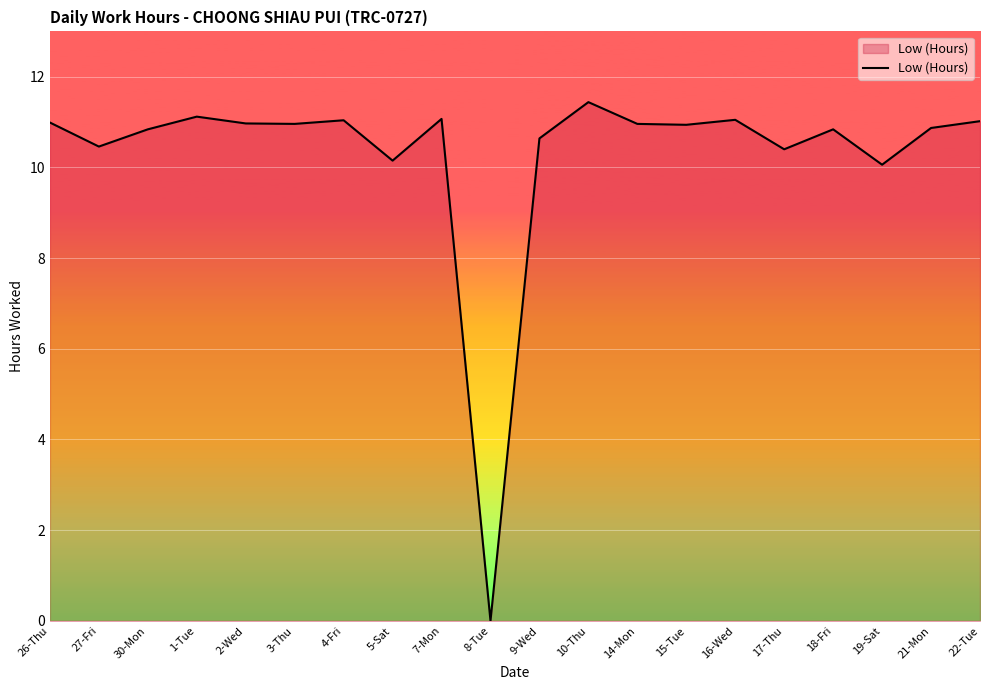

True or false: the data shows 16.0 at 27-Fri.

False